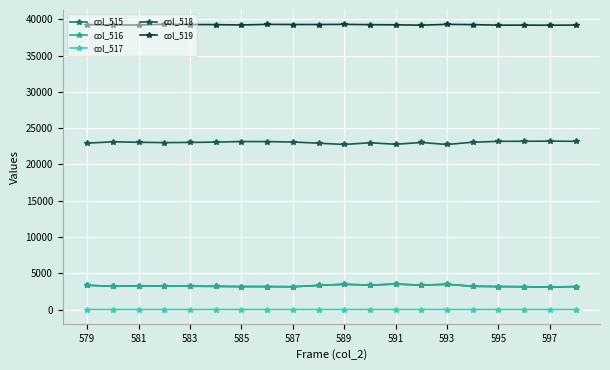

How many data points does each series have?

20